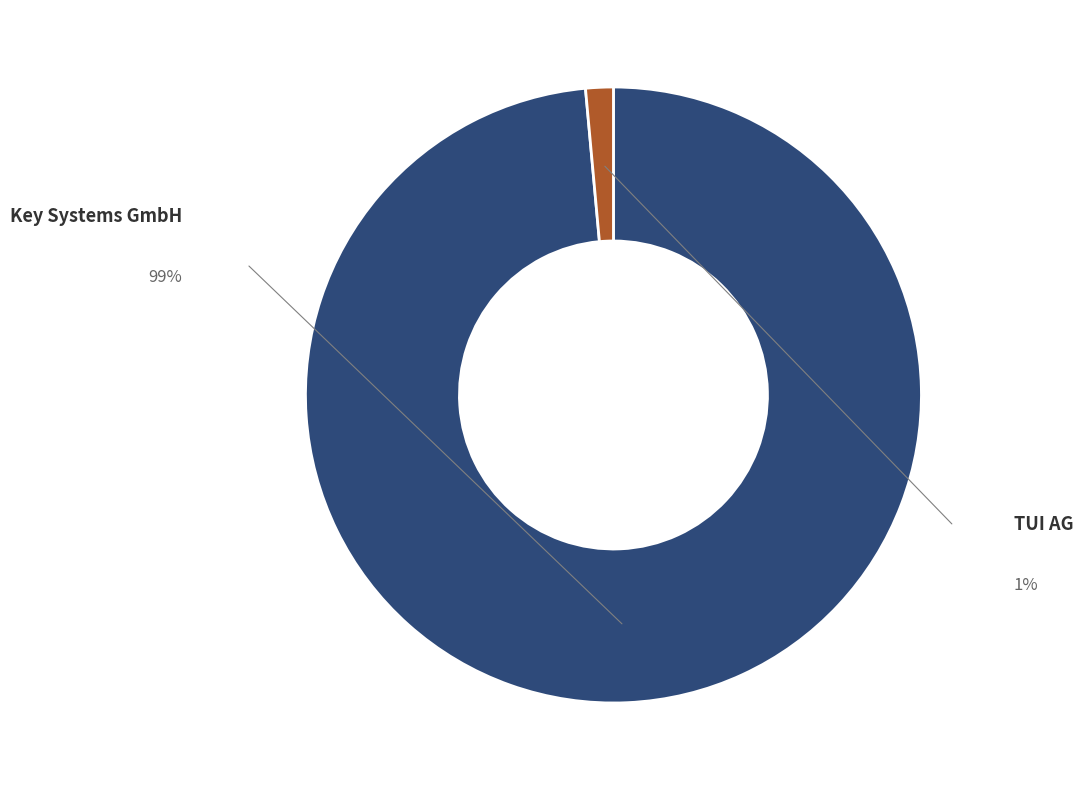

Which category has the smallest portion of the pie?

TUI AG